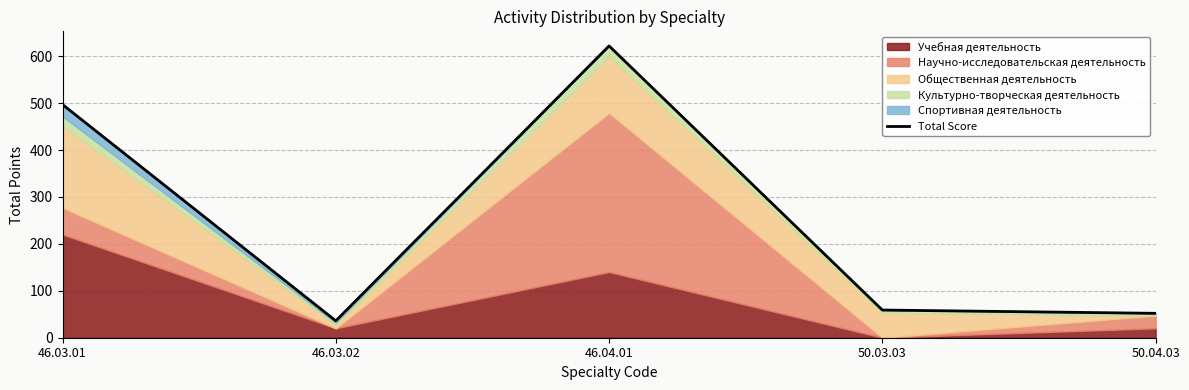

Reading left to right, extract all data points from this chart.

497	36	622	59	52